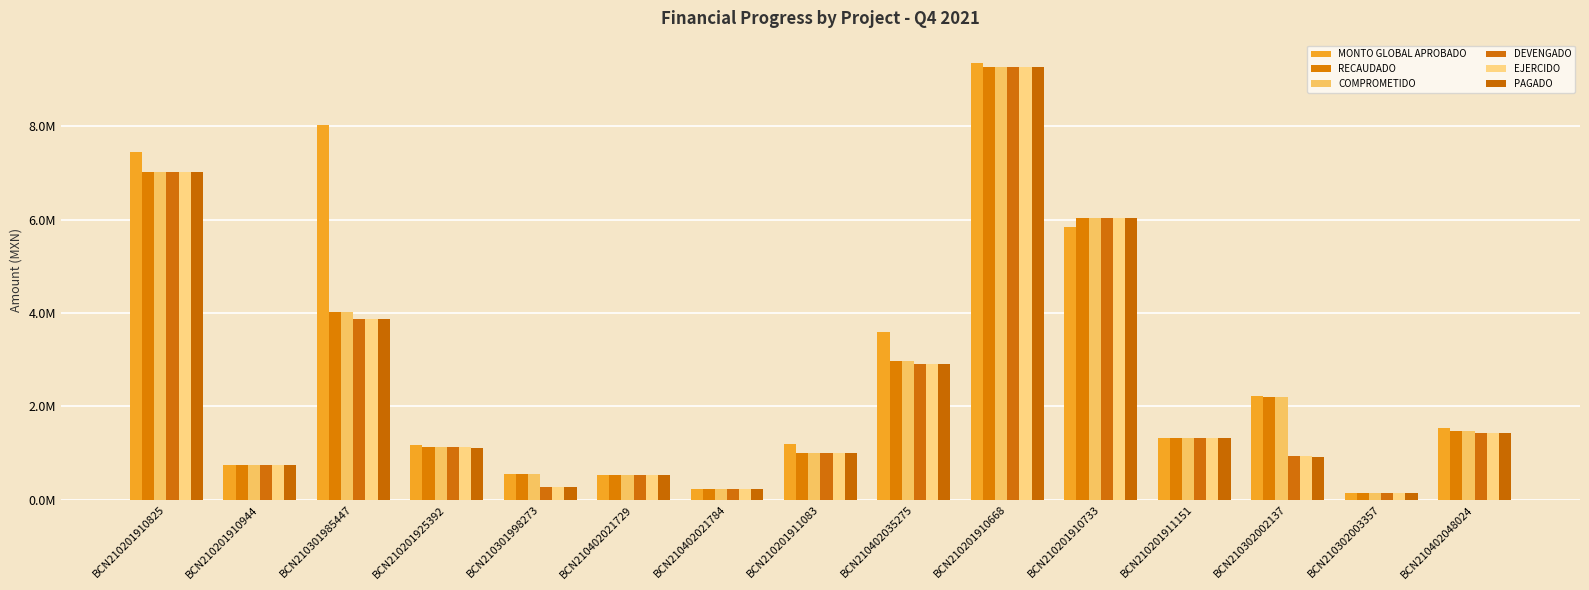

Rank the series by their maximum value, from highest to lowest.

MONTO GLOBAL APROBADO, RECAUDADO, COMPROMETIDO, DEVENGADO, EJERCIDO, PAGADO